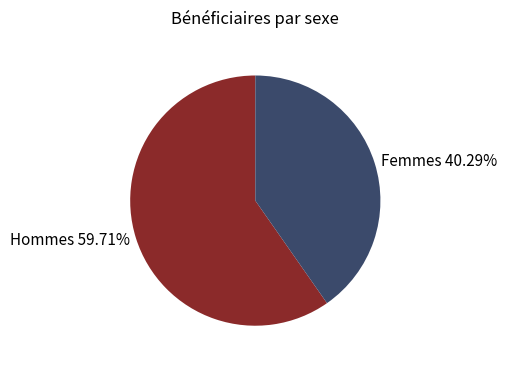

What is the ratio of the value at Hommes to the value at Femmes?

1.5